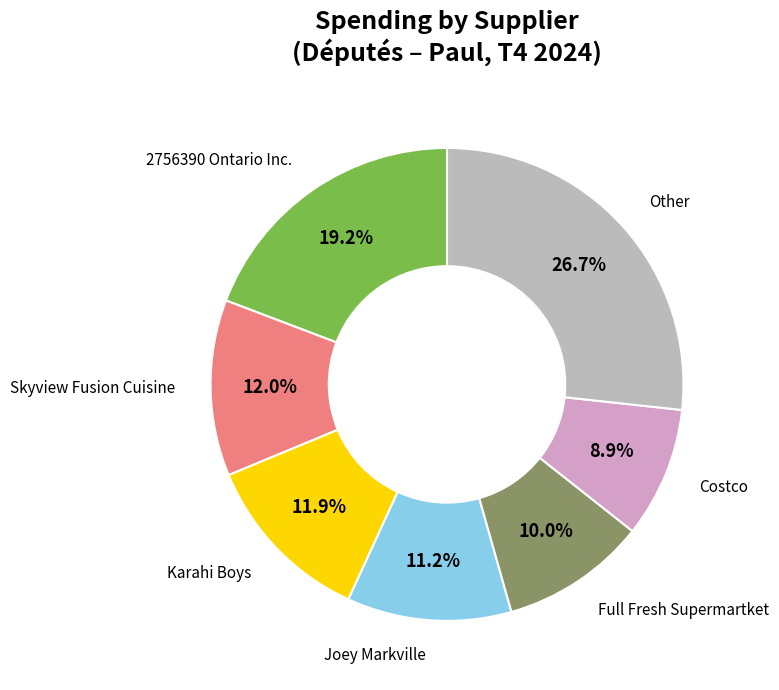

Is there any slice that represents more than half of the pie?

No